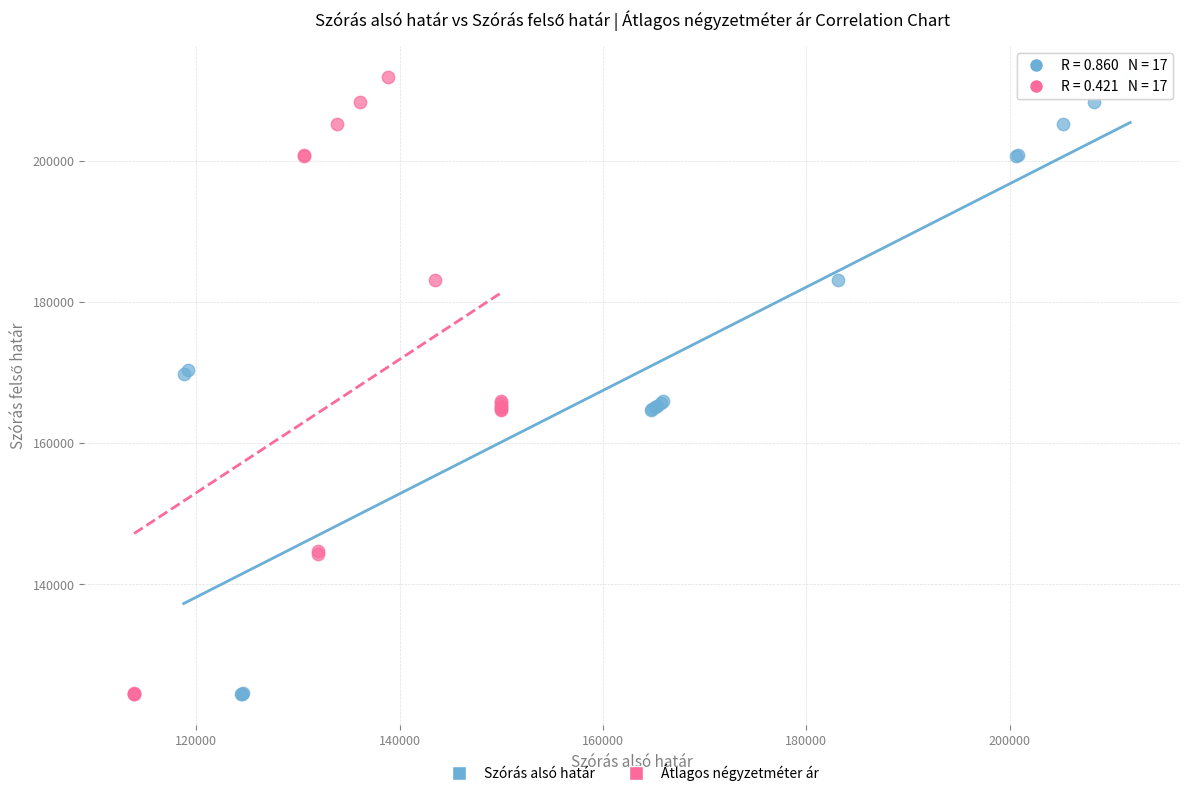

What are all the series names shown in the legend?

Szórás alsó határ, Átlagos négyzetméter ár